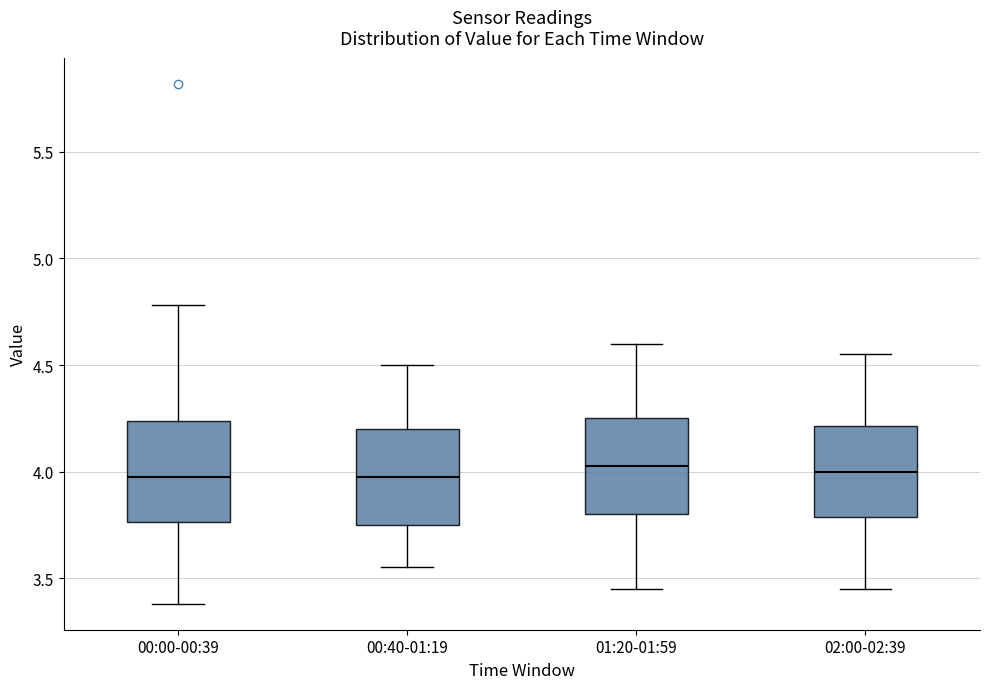

Where does the median line of the box for 01:20-01:59 sit on the y-axis? The values are not printed on the chart, so give them approximately, as read against the axis.

4.05